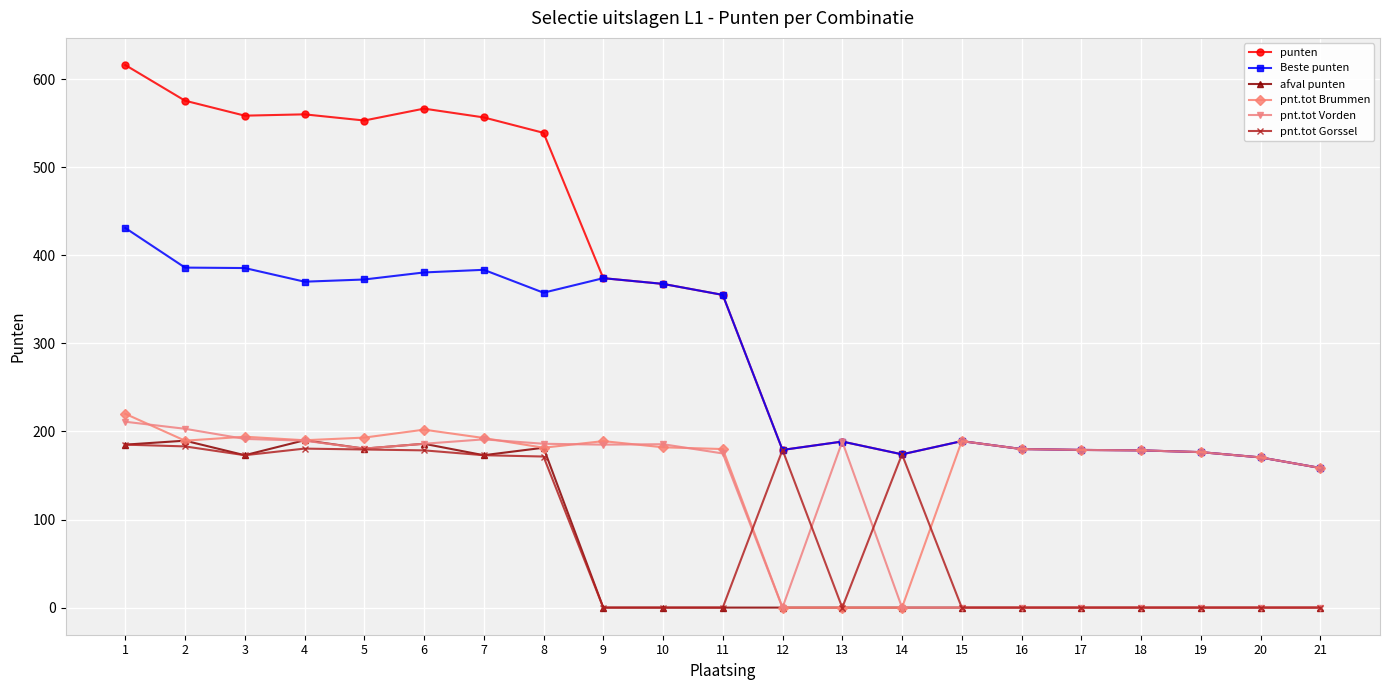

At which category is the sum across all series the highest?

1